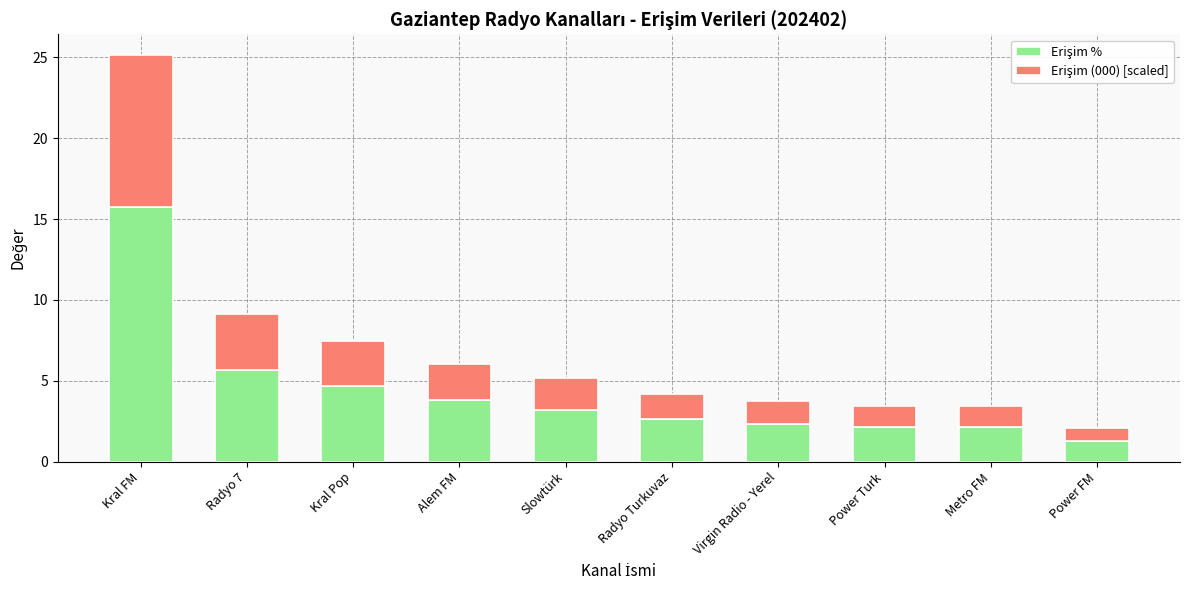

What is the total value across all series at Kral Pop?

7.5